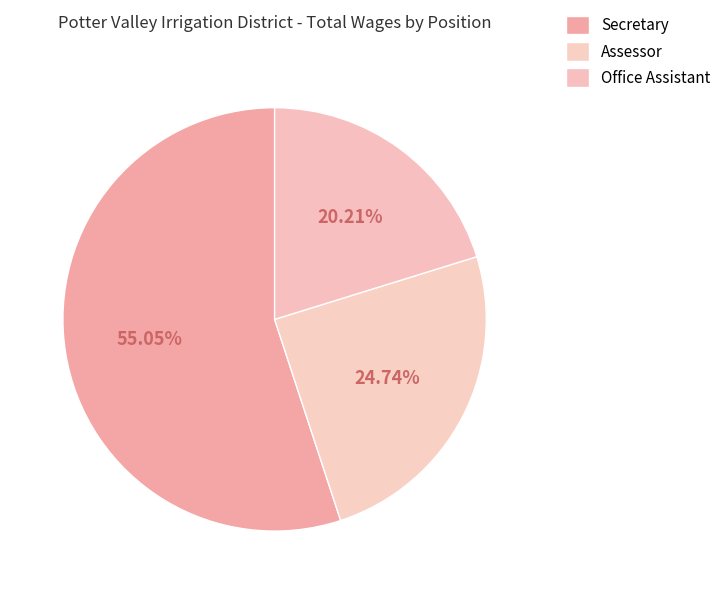

How many segments does this pie chart have?

3